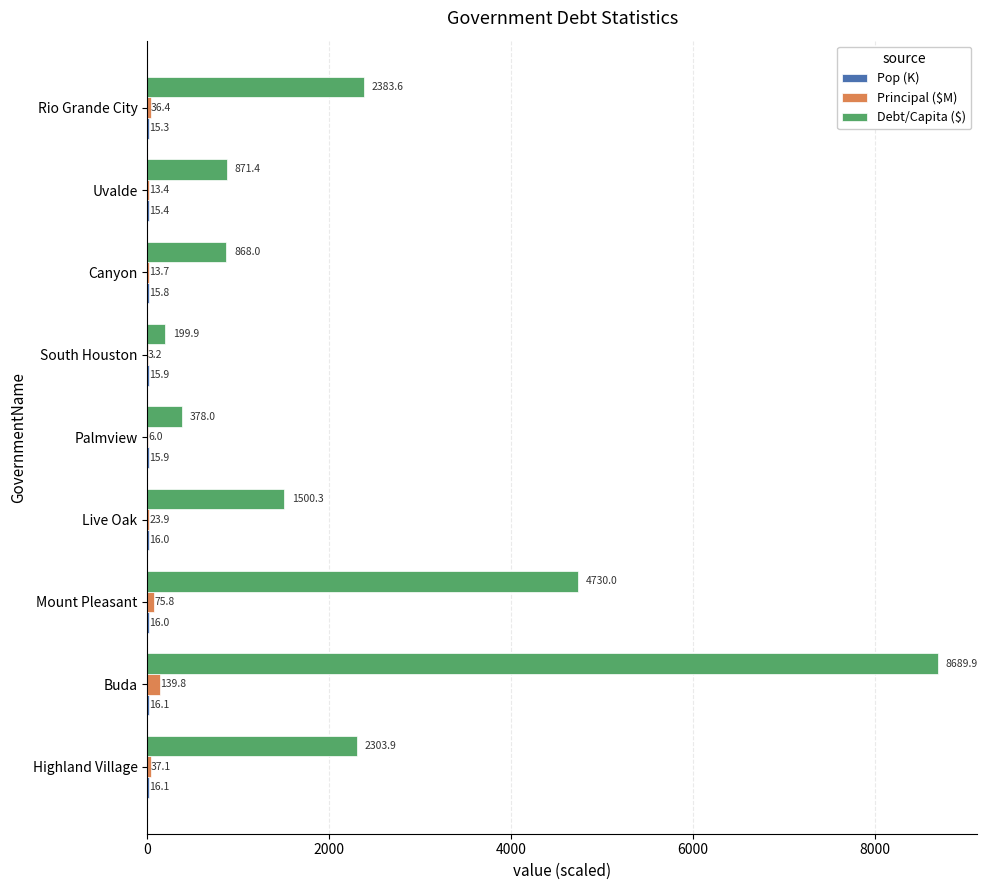

Which label corresponds to the largest value in the chart?

Buda